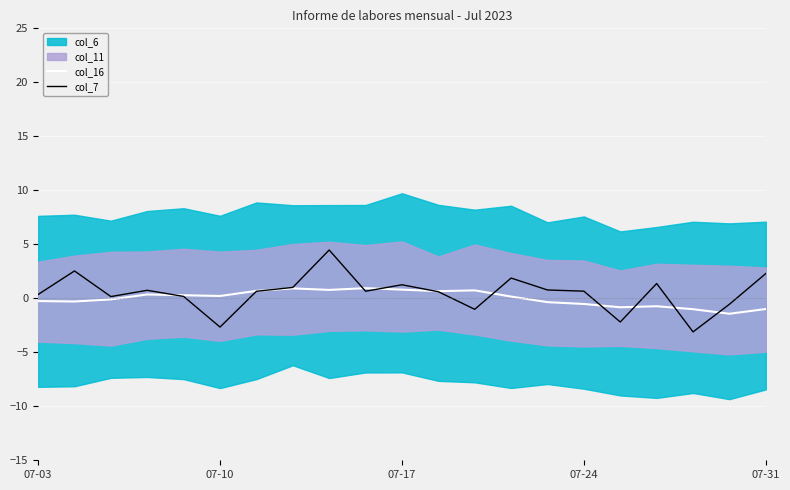

True or false: col_16 and col_7 cross at least once.

True